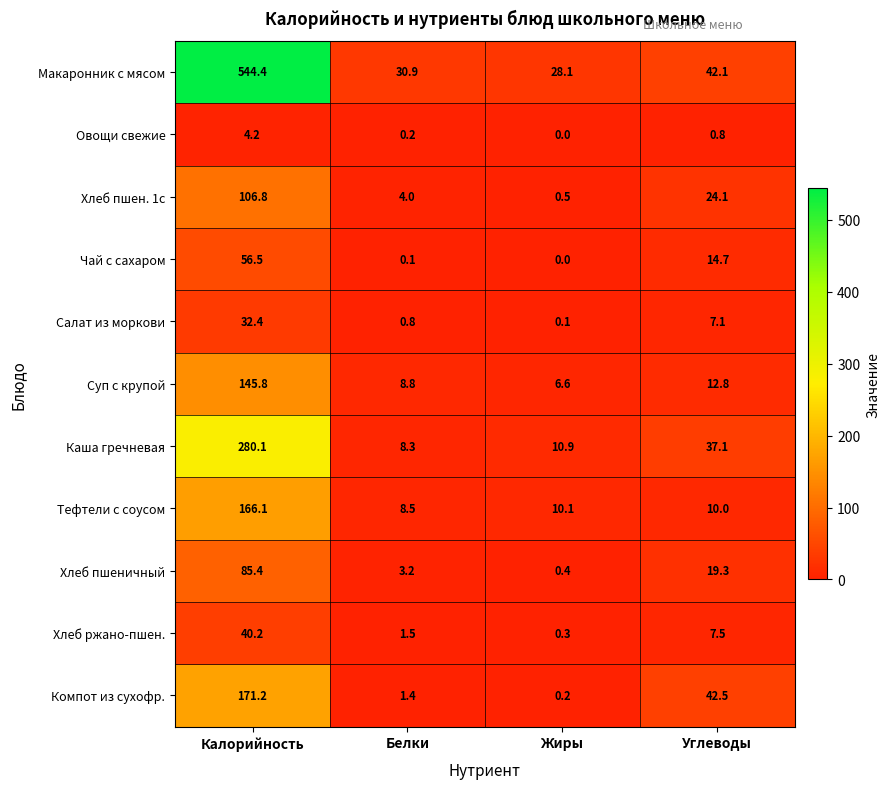

Which series has the widest spread of values?

Макаронник с мясом